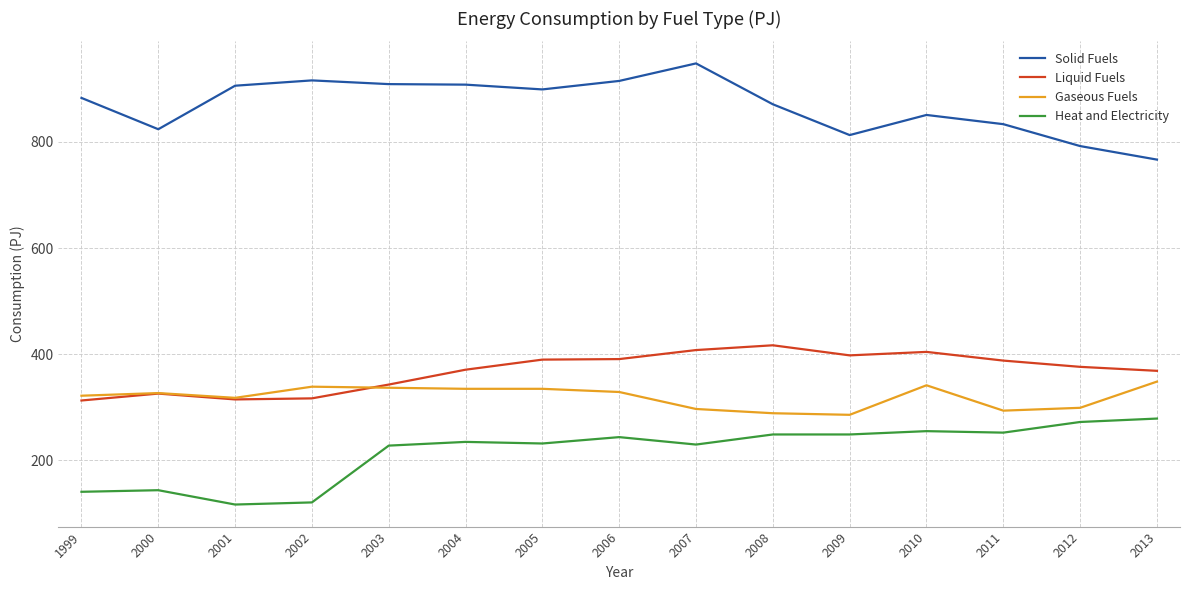

Read the Gaseous Fuels value at 2009.

286.0